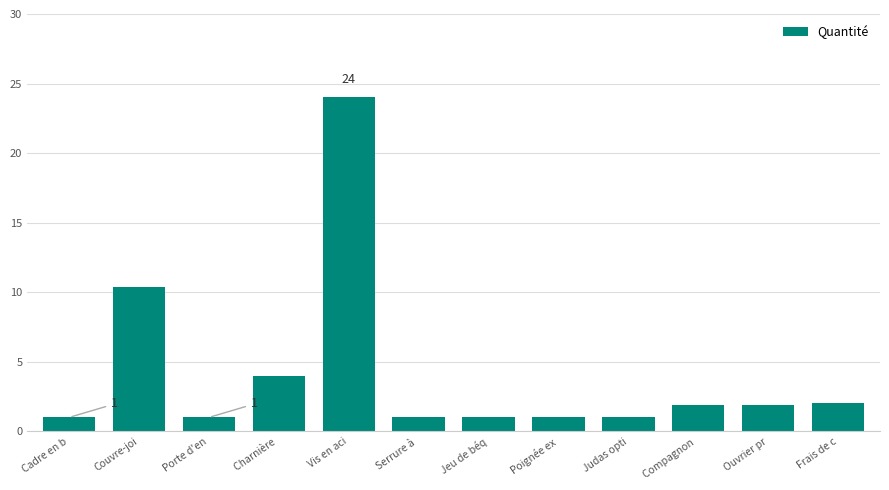

What is the change in value from Vis en aci to Judas opti?

-23.0